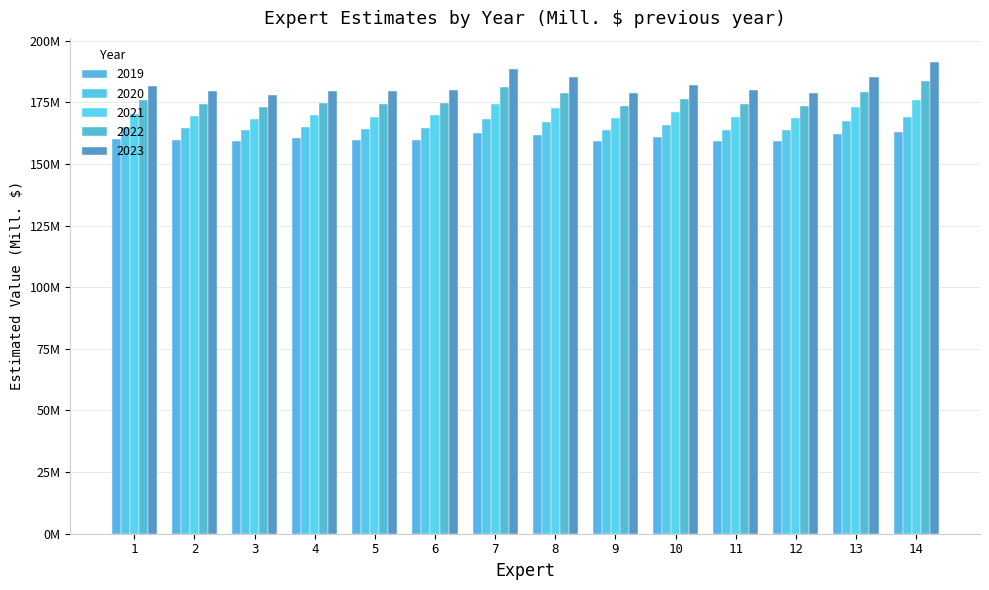

Which has a higher value, 9 or 13?

13